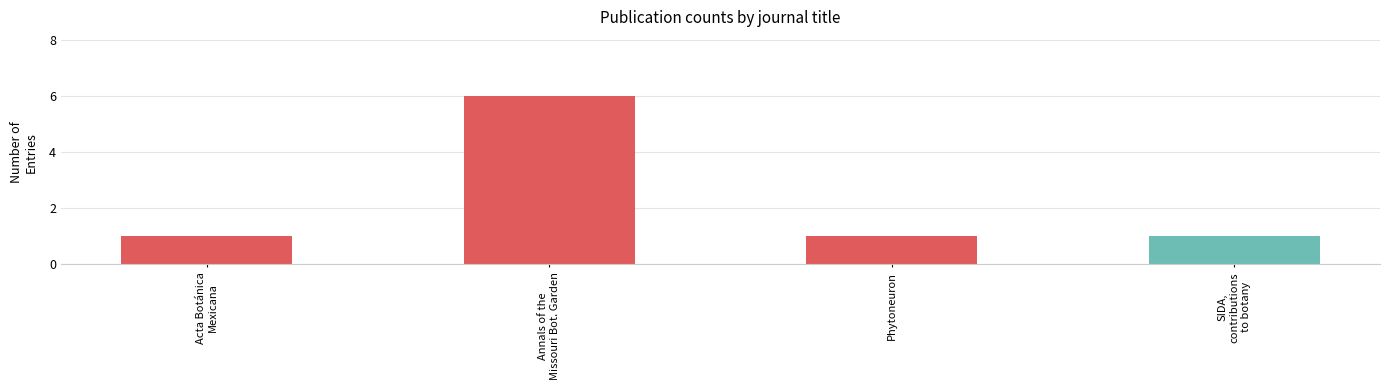

What is the greatest value displayed?

6